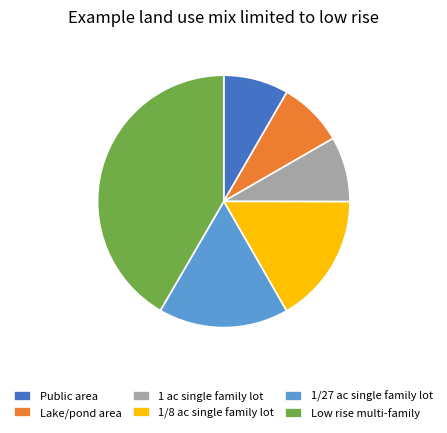

Is 1 ac single family lot the majority of the pie?

No